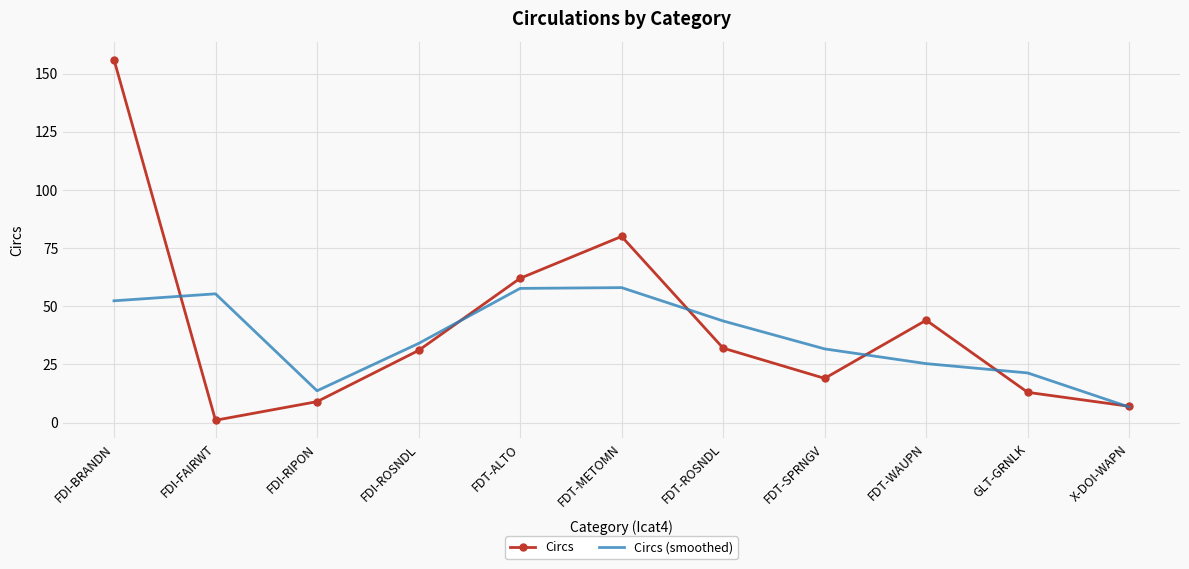

At FDI-RIPON, list the series in order from largest to smallest.

Circs (smoothed), Circs